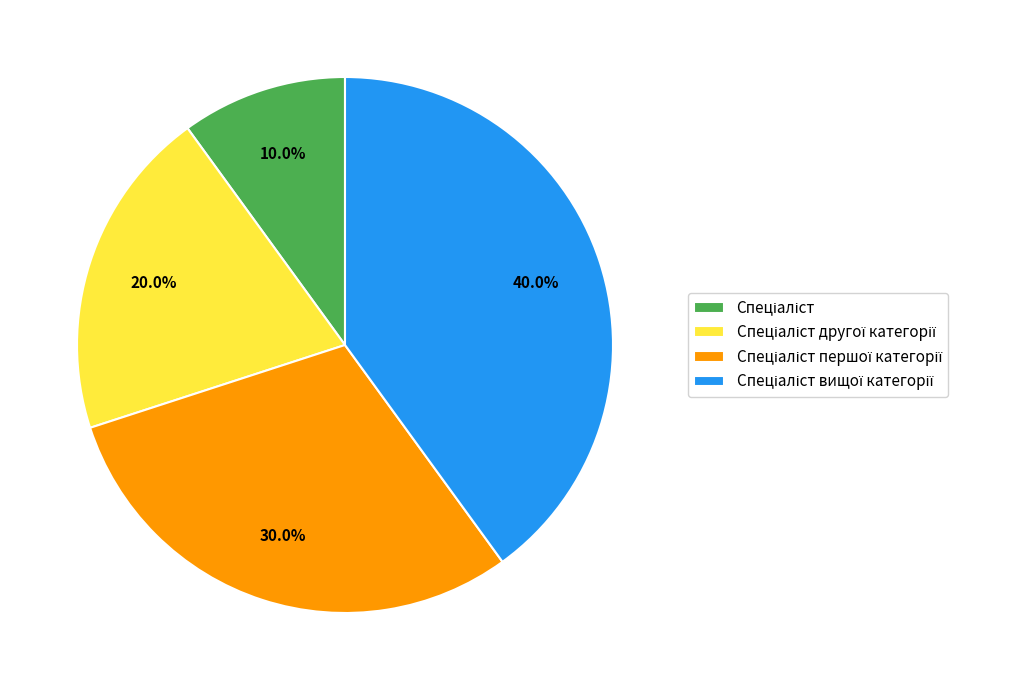

Is there a majority slice in this chart?

No